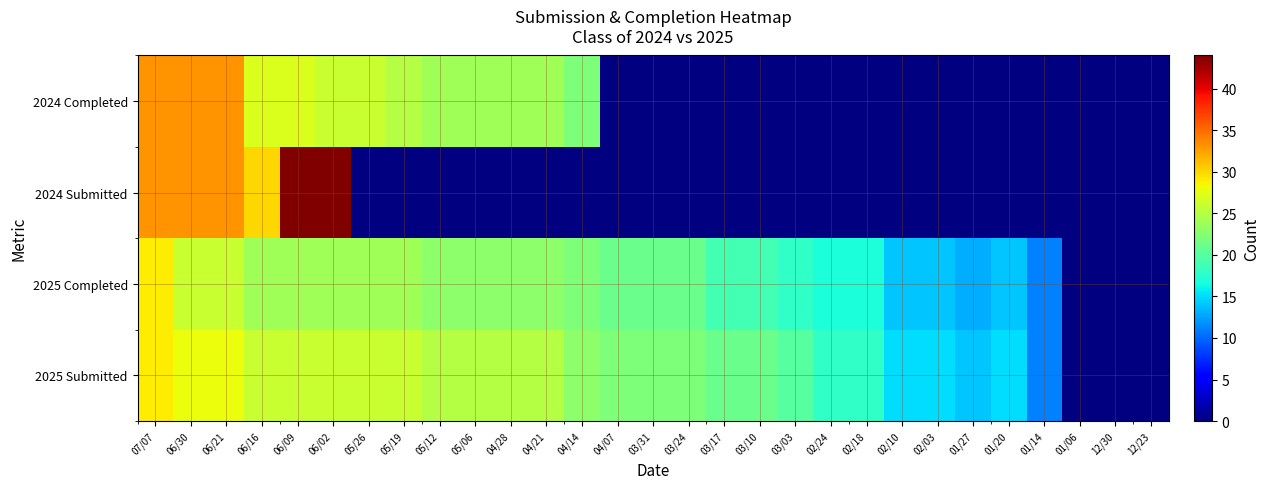

How many values in the 2025 Completed series are below 21?

13